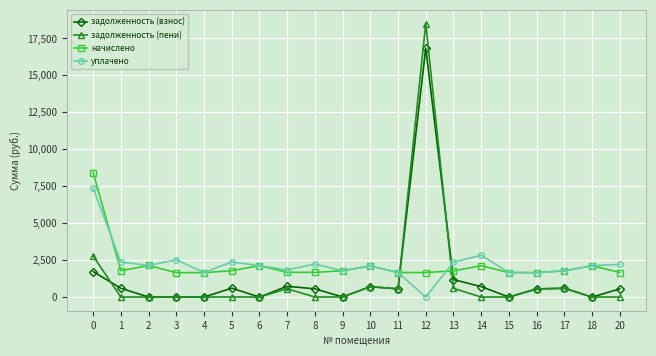

How many lines are shown in the chart?

4